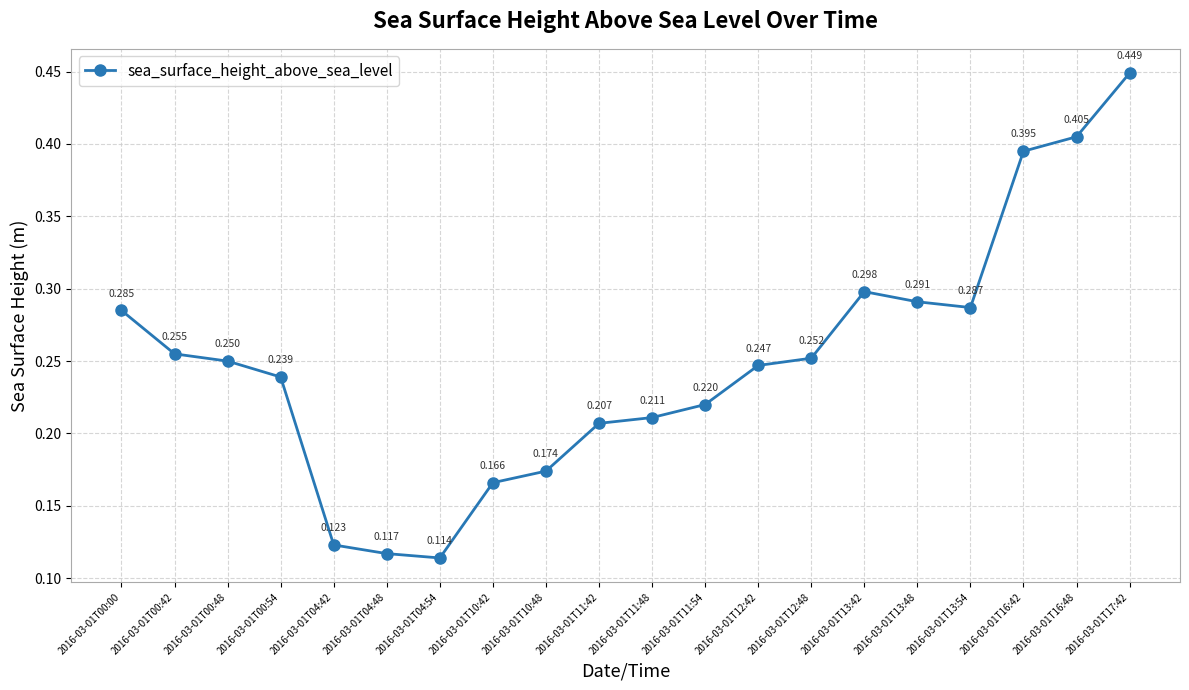

What is the label of the 6th point from the left?

2016-03-01T04:48